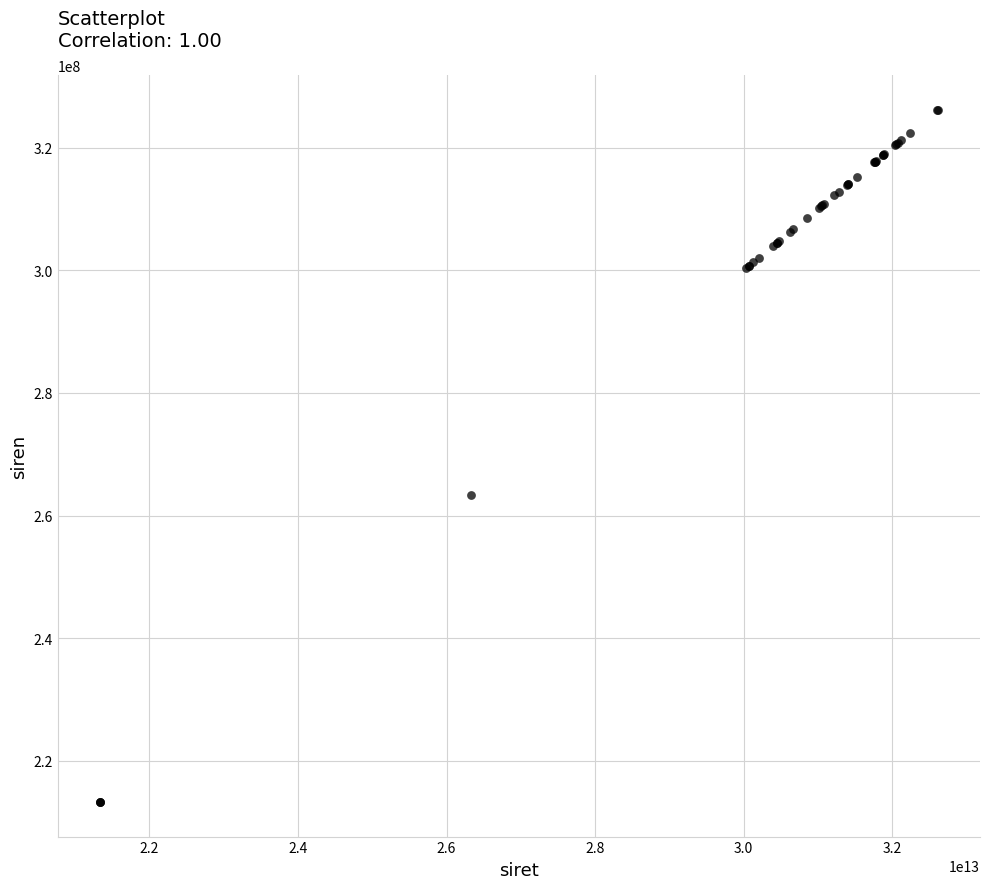

What Y value in the scatter plot is closest to 269748060?

263303778